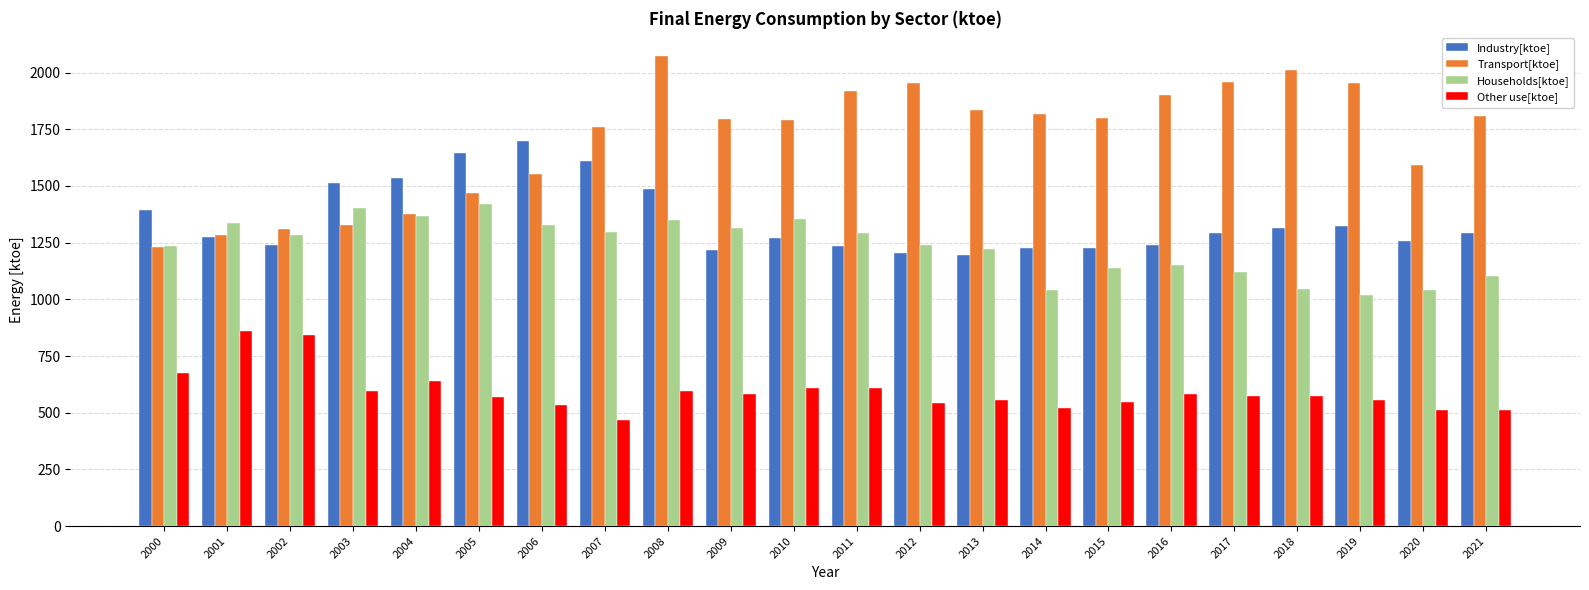

Is the value of Households[ktoe] at 2006 greater than the value of Other use[ktoe] at 2015?

Yes